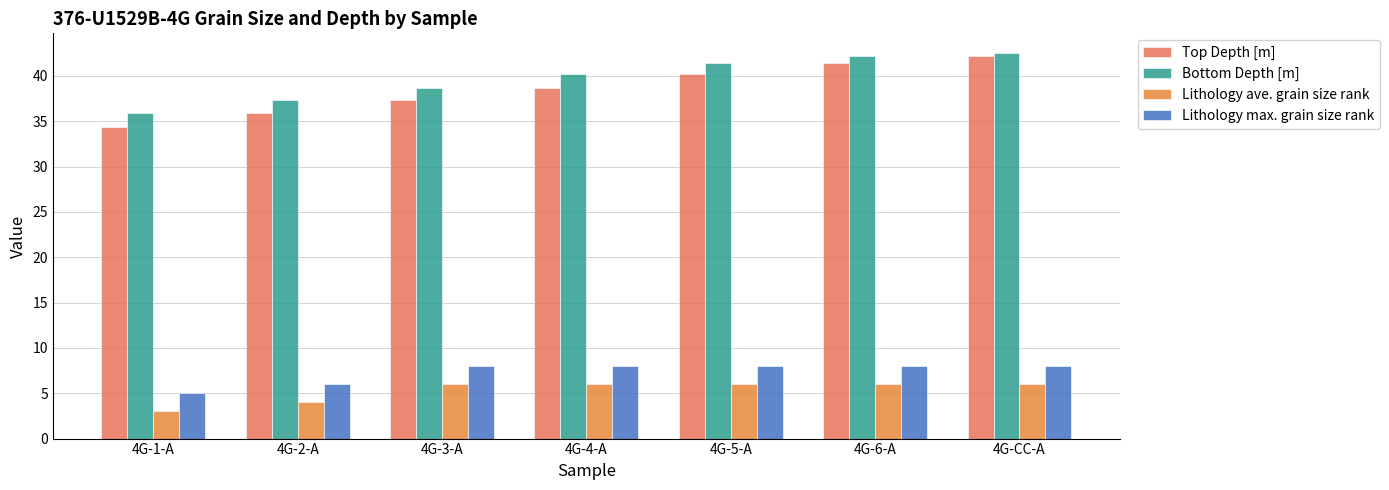

List the labels in order of Lithology ave. grain size rank value, largest first.

4G-3-A, 4G-4-A, 4G-5-A, 4G-6-A, 4G-CC-A, 4G-2-A, 4G-1-A